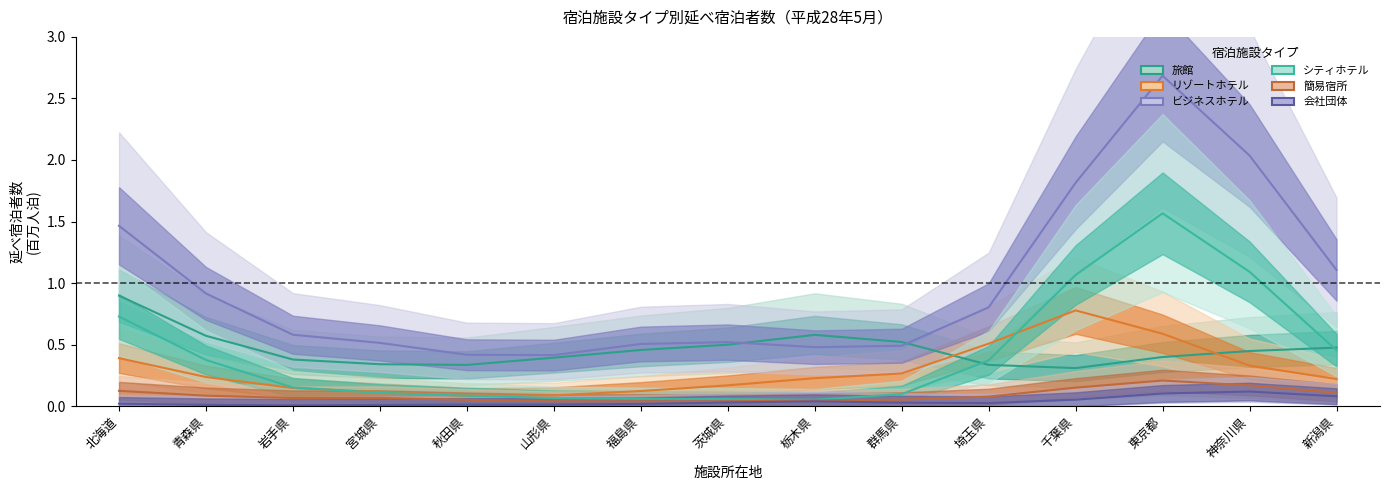

What are all the series names shown in the legend?

旅館, リゾートホテル, ビジネスホテル, シティホテル, 簡易宿所, 会社団体